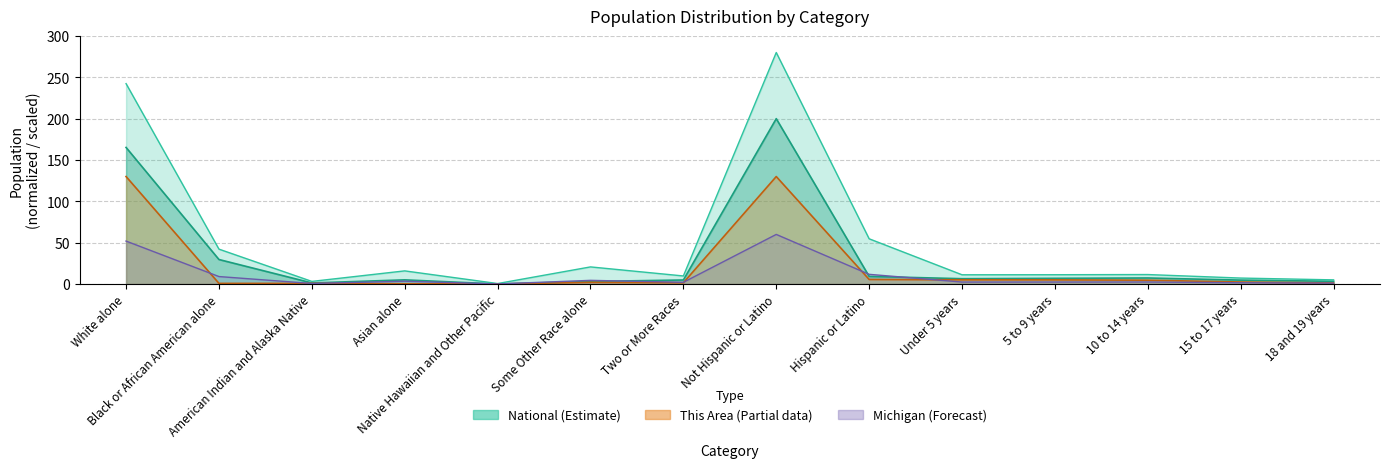

What is the highest value of the michigan series?

200.0